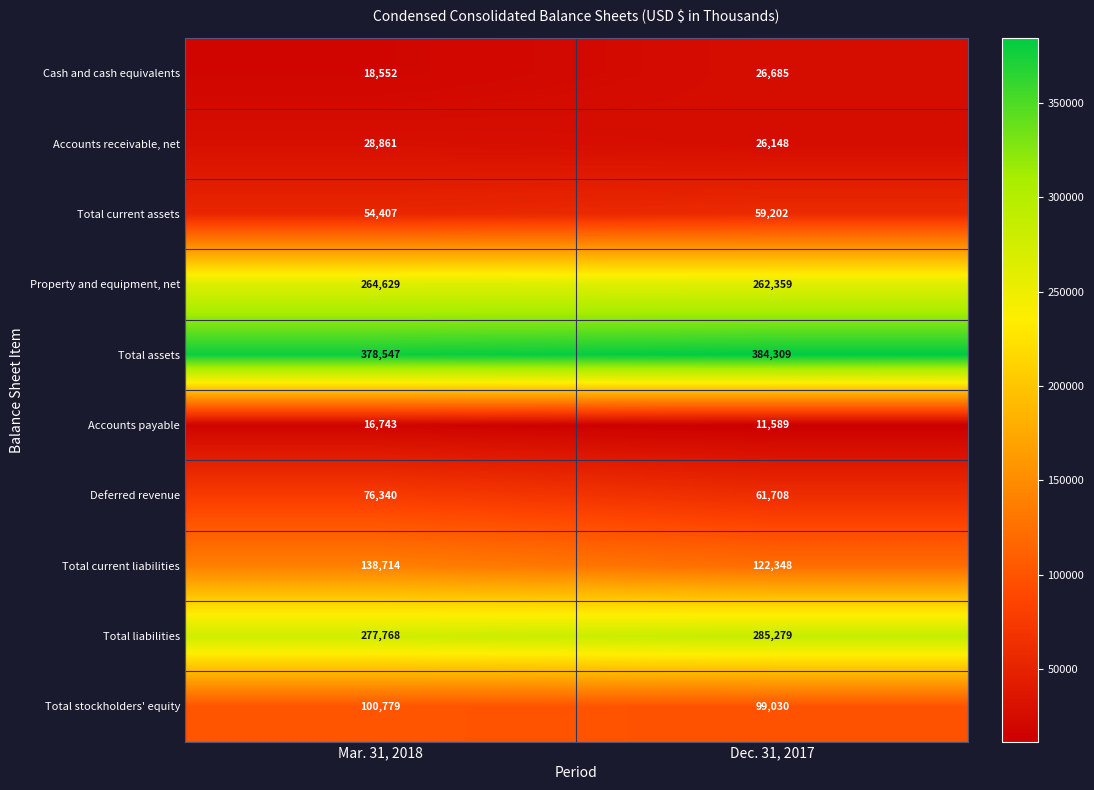

Where is Accounts receivable, net nearest to the value 27504?

Dec. 31, 2017